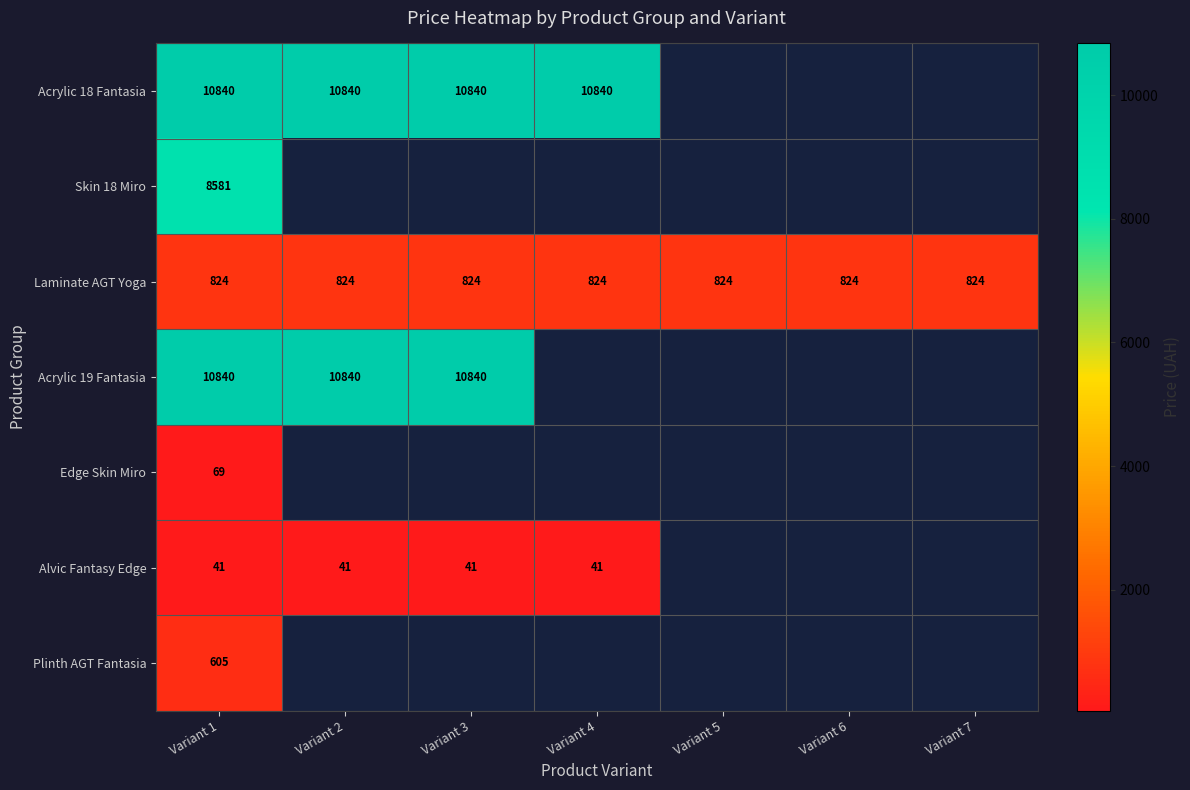

Which series has the widest spread of values?

Acrylic 18 Fantasia